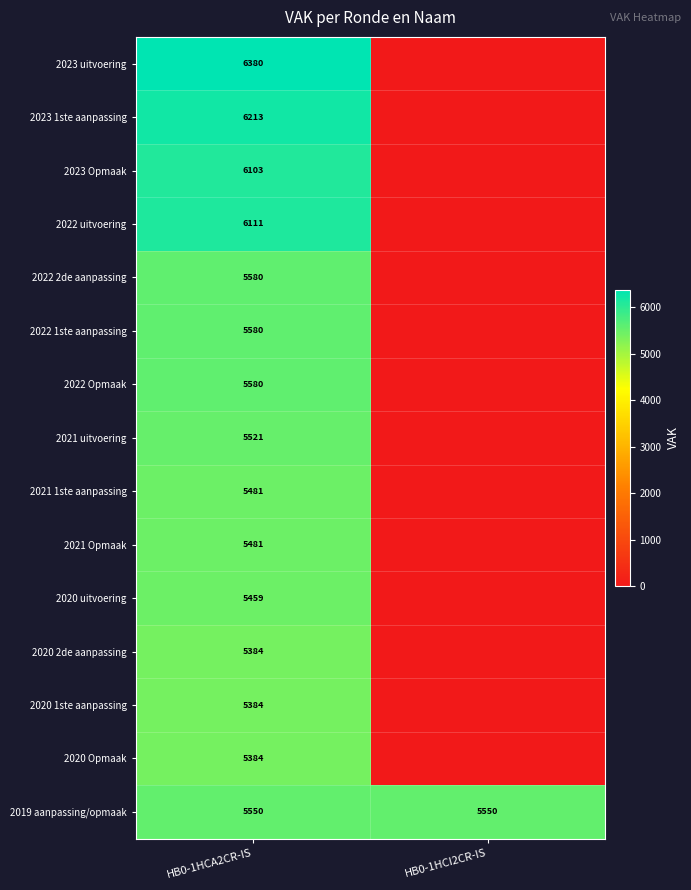

What is the maximum value for 2019 aanpassing/opmaak?

5550